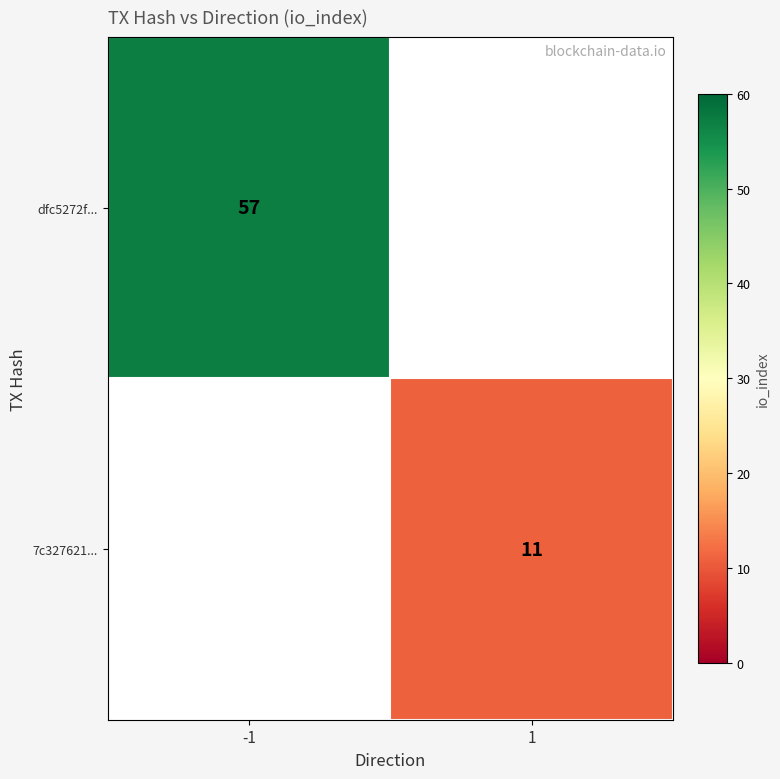

How many series are shown in this chart?

2